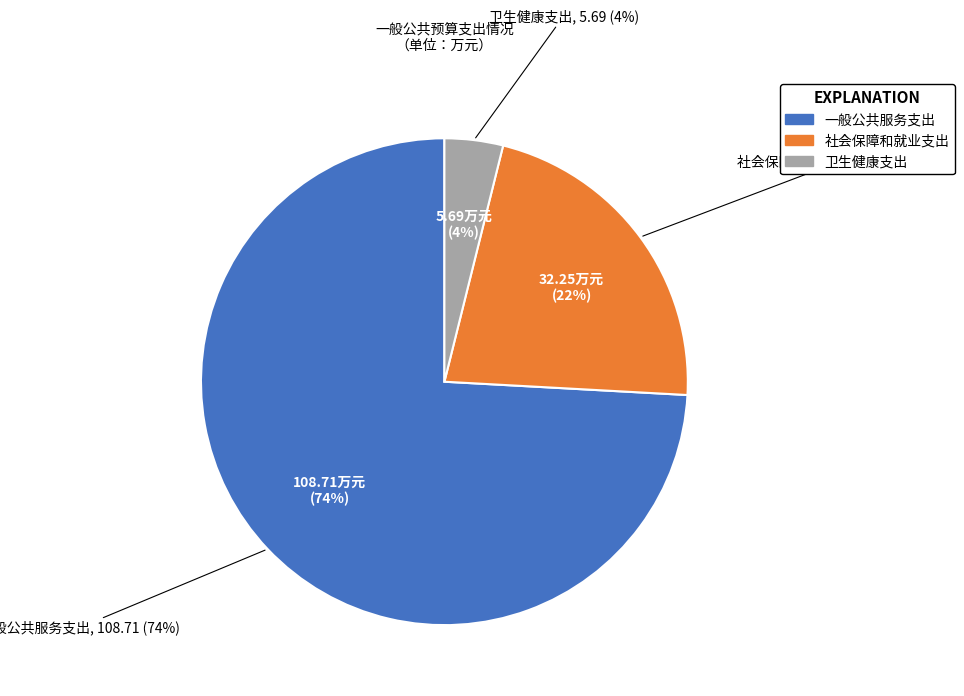

What percentage do 卫生健康支出 and 社会保障和就业支出 together represent?

25.9%